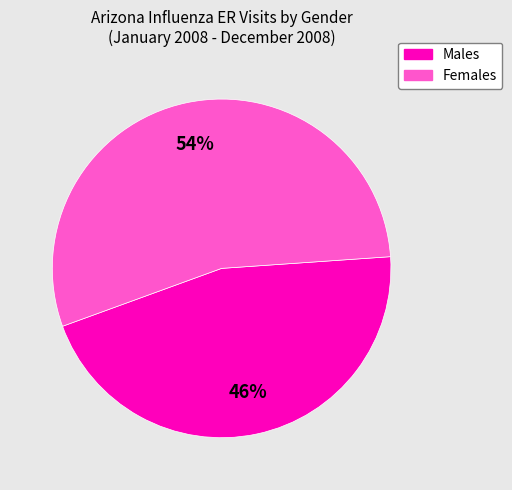

Does any single category account for the majority?

Yes